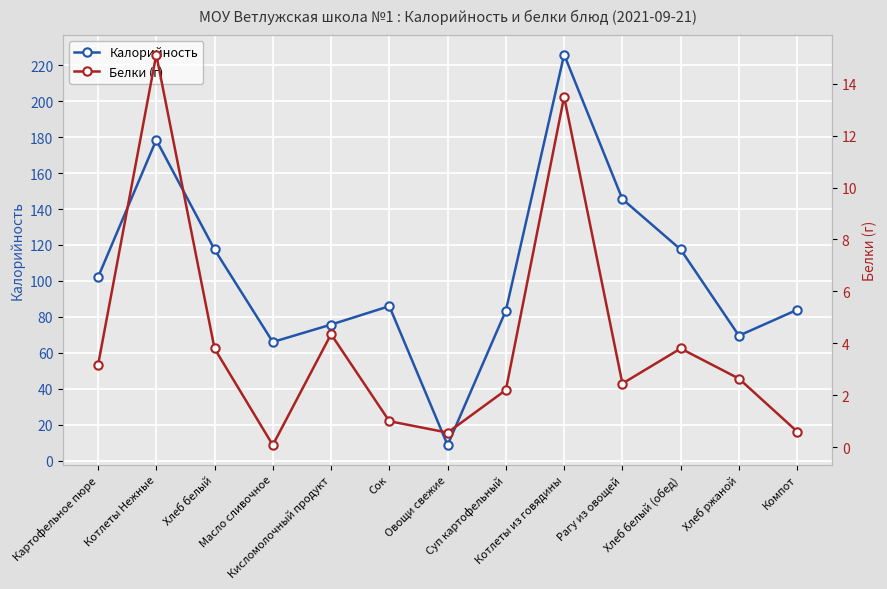

Which series has the widest spread of values?

Калорийность